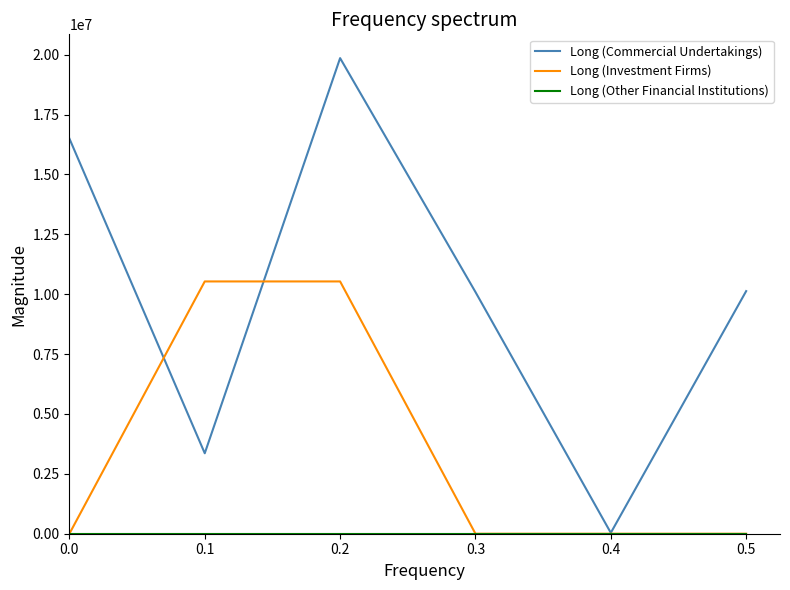

The value of Long (Investment Firms) at 0.0 is 0. True or false?

True